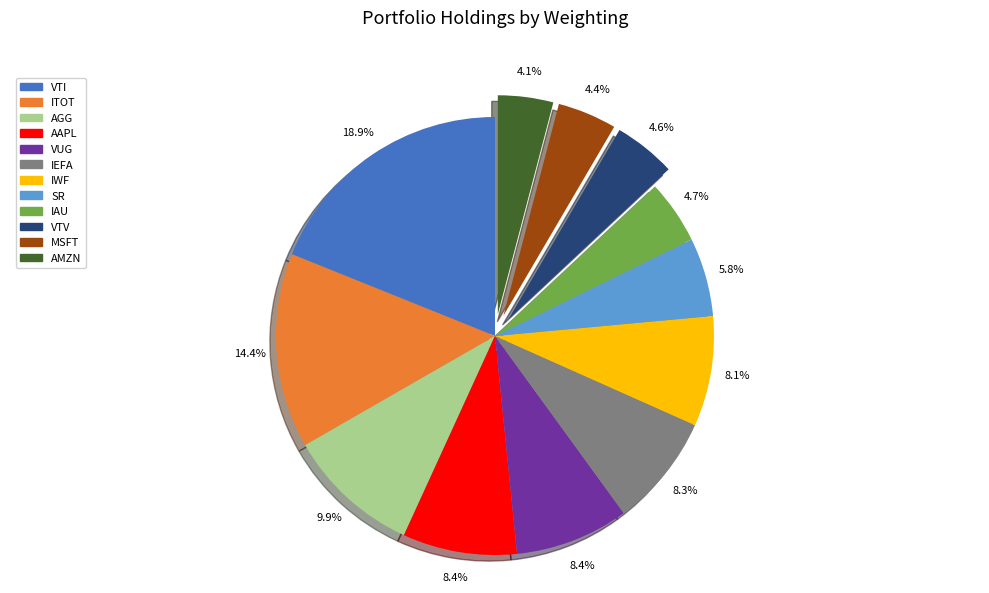

To the nearest percent, what portion does VUG represent?

8%